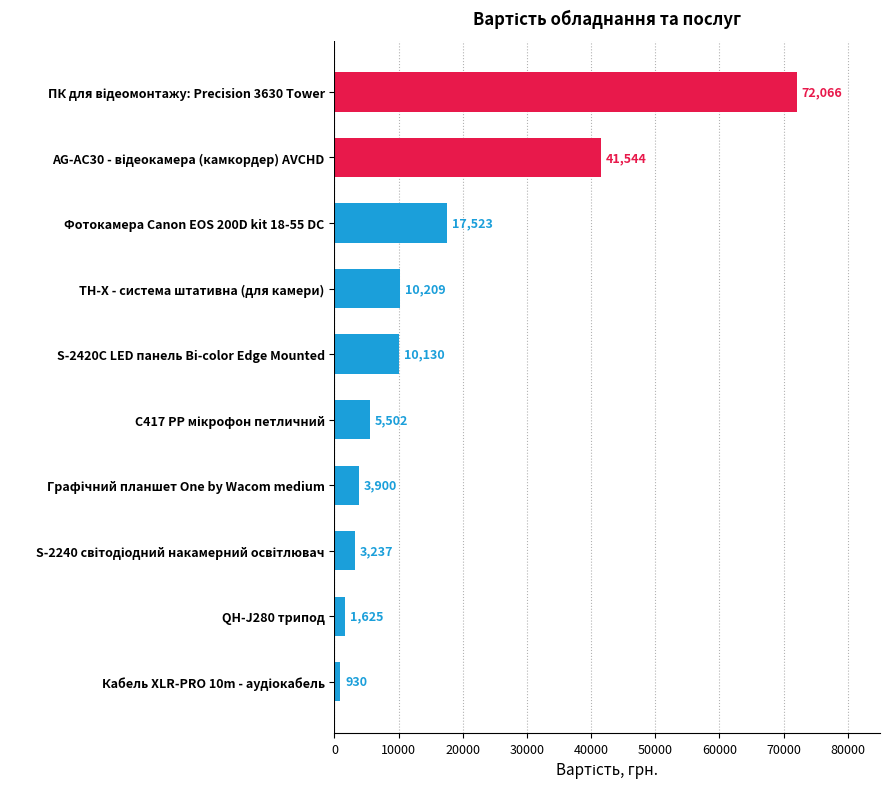

What is the minimum value shown in the chart?

930